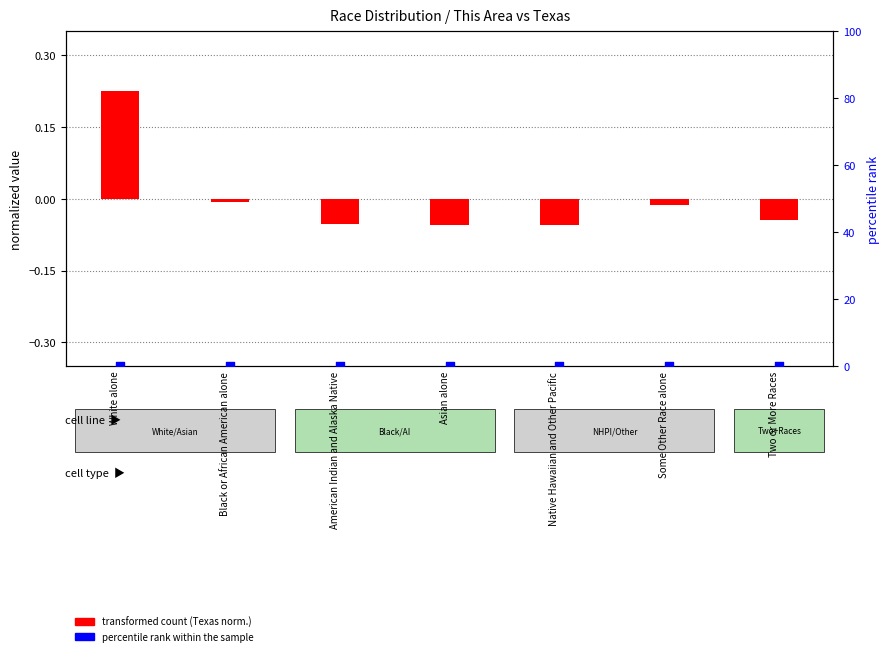

What are all the series names shown in the legend?

transformed count (Texas norm.), percentile rank within the sample